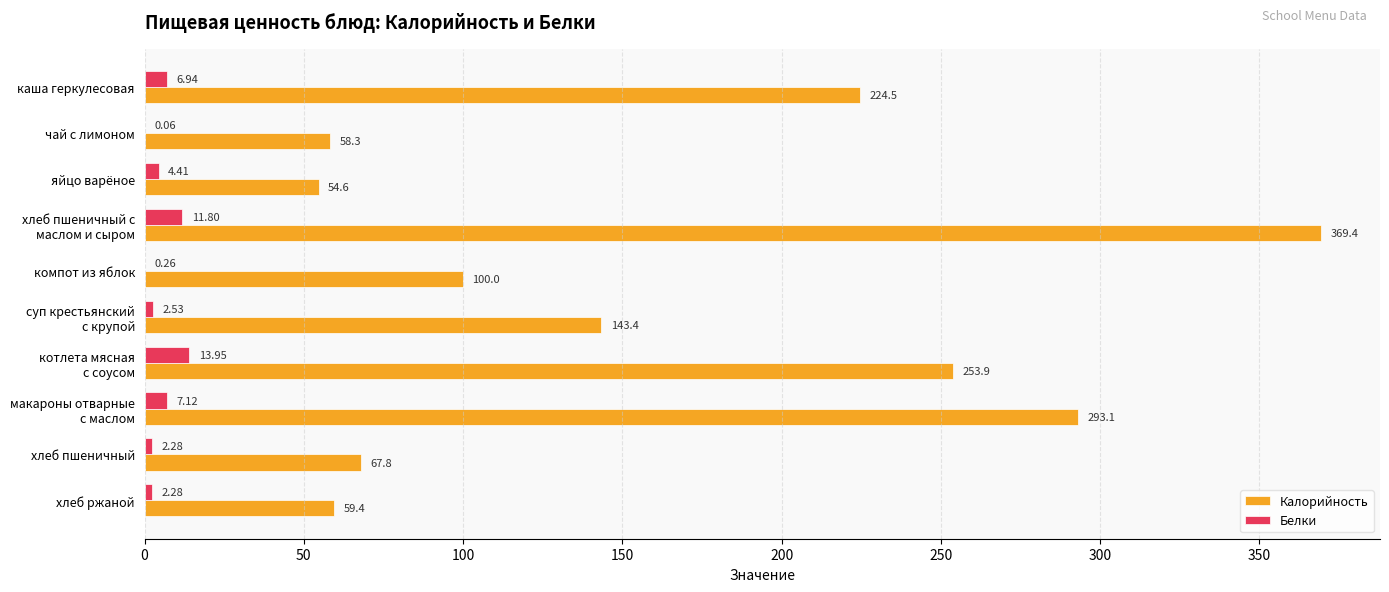

What is the sum of the Белки values at чай с лимоном and яйцо варёное?

4.5